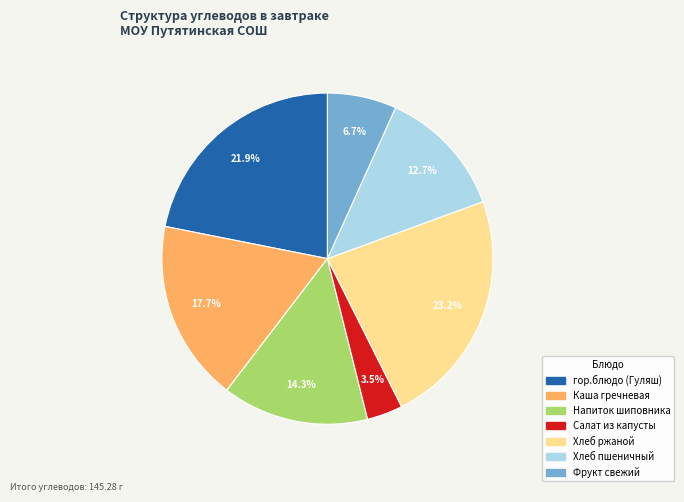

Approximately how many times larger is the value at Хлеб пшеничный compared to Фрукт свежий?

1.9